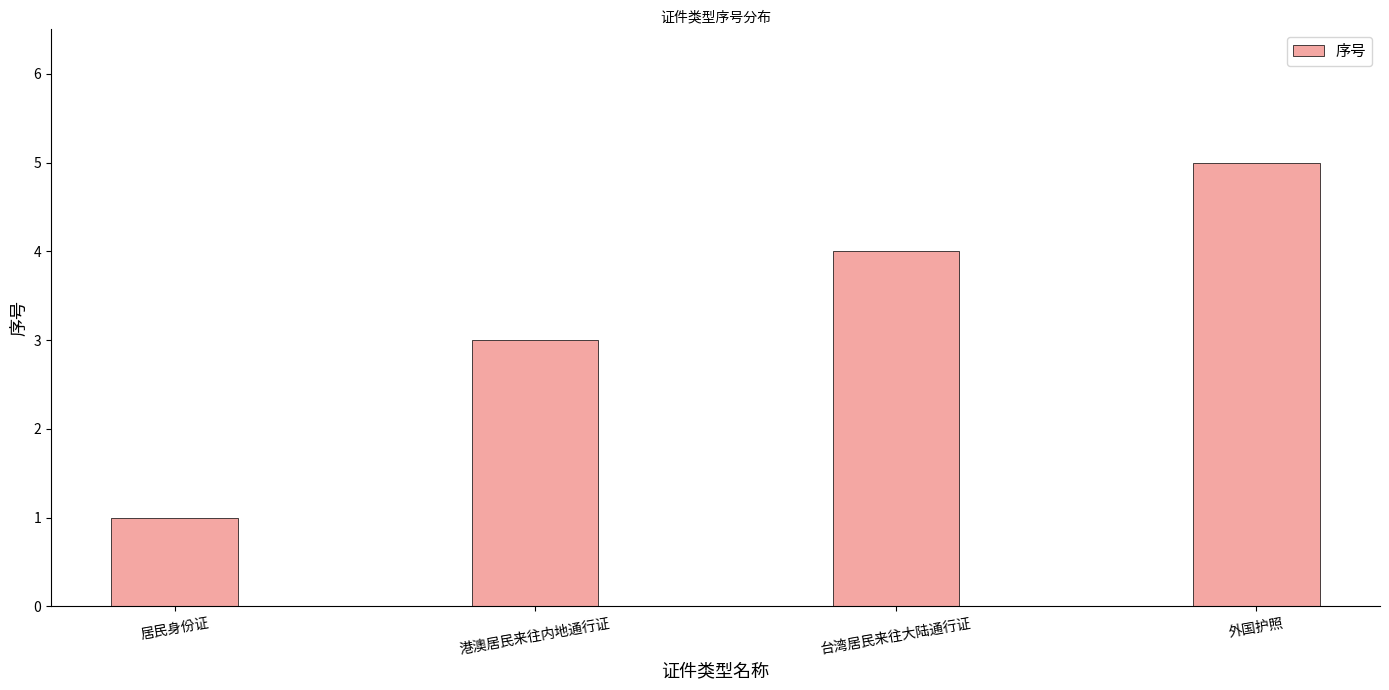

What is the change in value from 台湾居民来往大陆通行证 to 外国护照?

+1